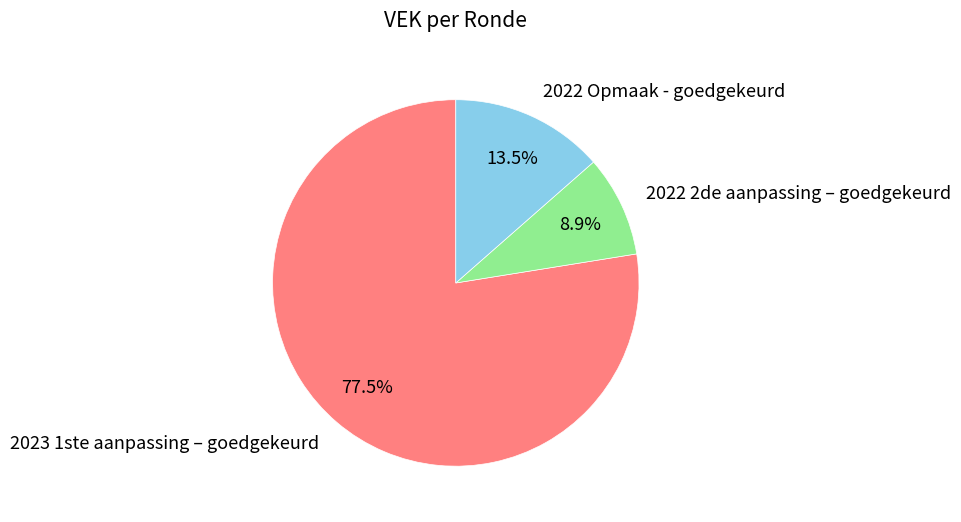

Is there any slice that represents more than half of the pie?

Yes